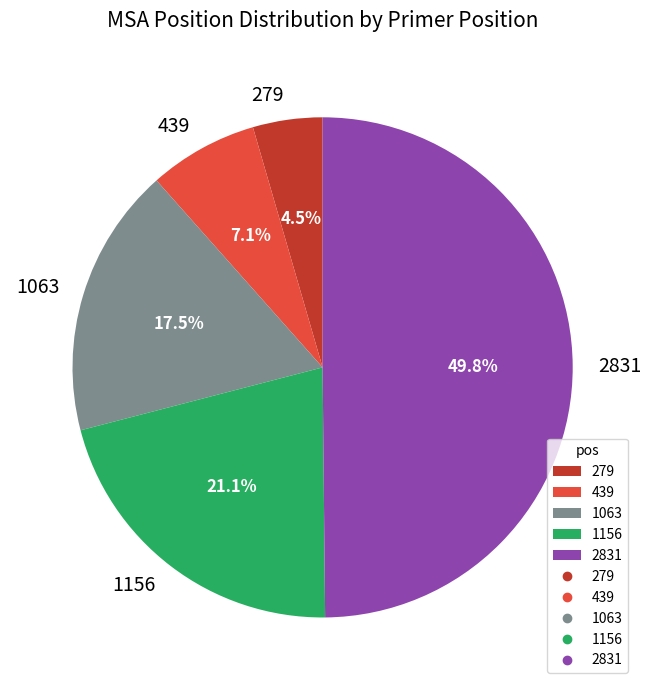

Combined, what portion of the pie is 279 and 439?

11.6%